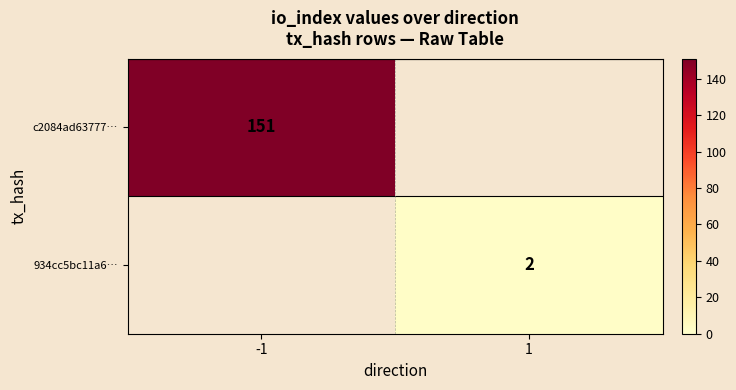

The value of c2084ad63777… at -1 is 86. True or false?

False